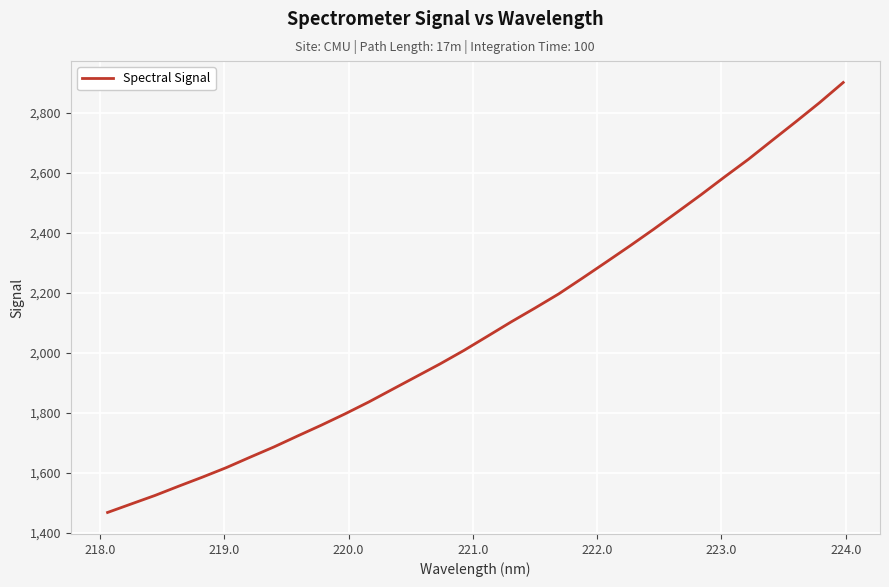

What is the difference between the maximum and minimum values?

1434.3